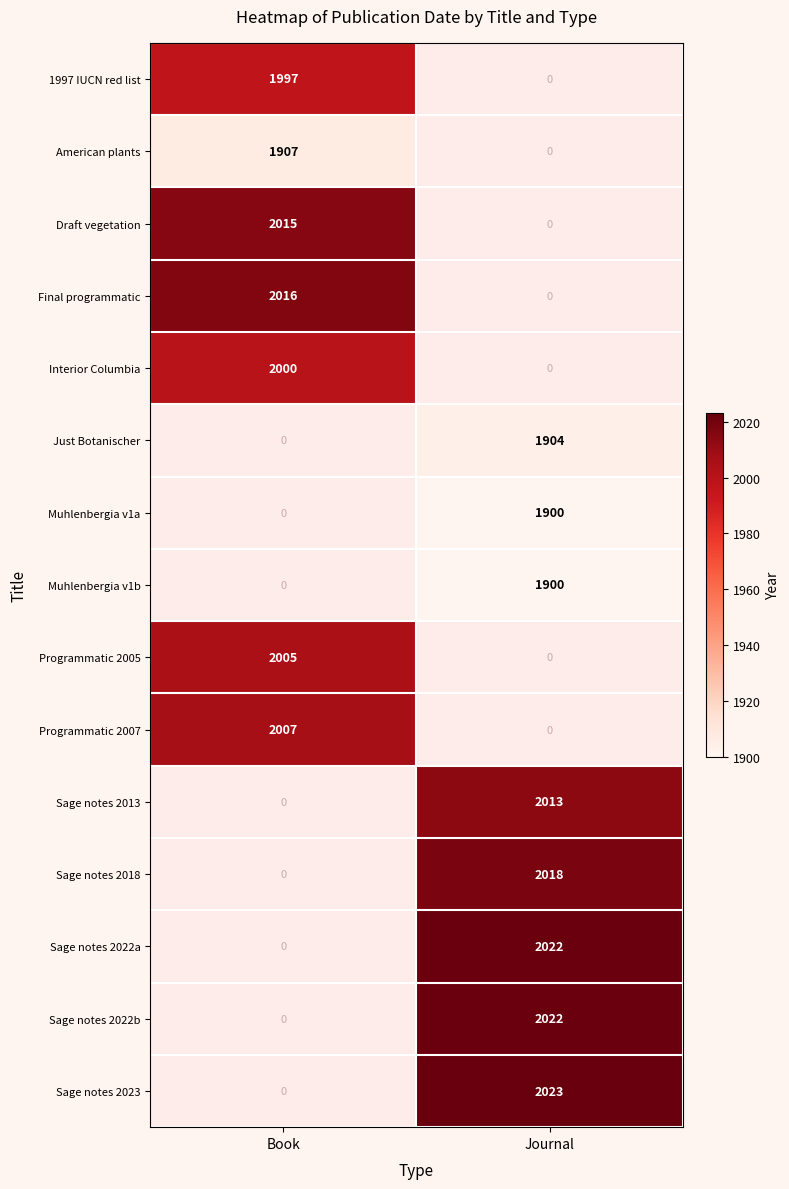

Count the number of data series in this chart.

15